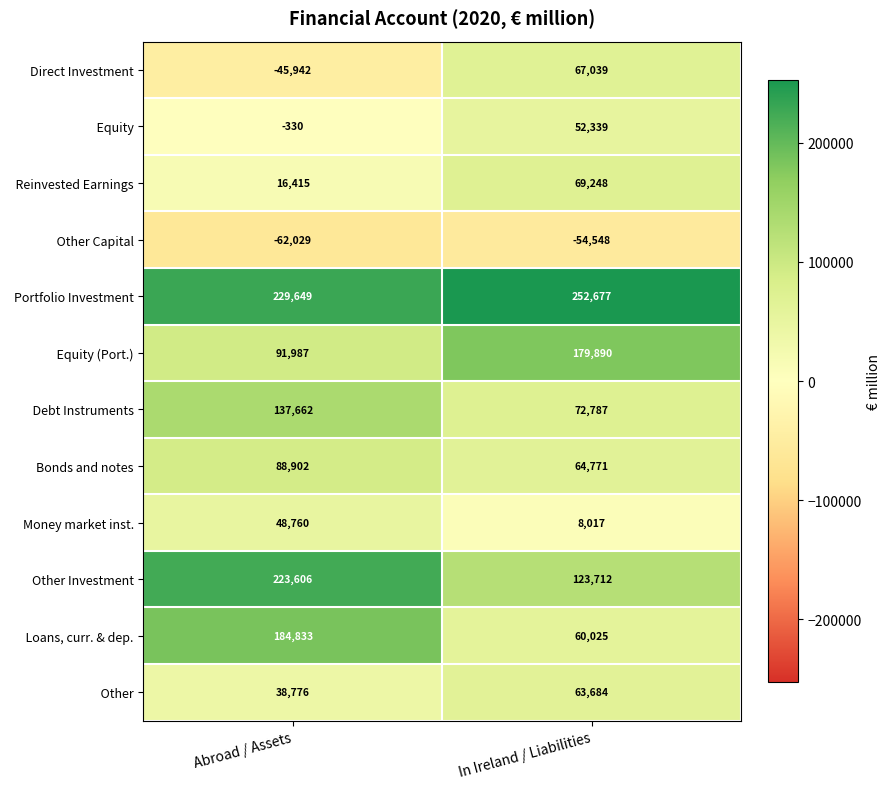

Is it true that Other Investment equals 190828 at In Ireland / Liabilities?

False